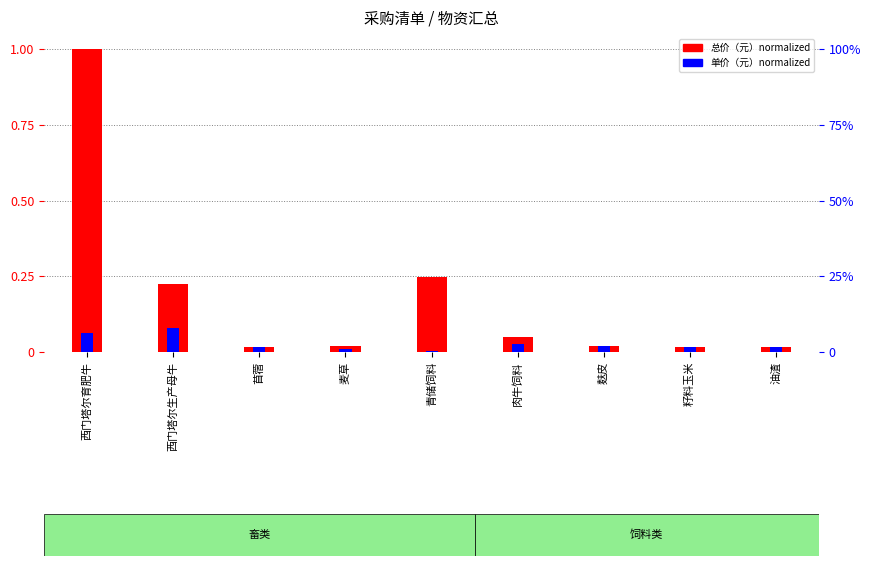

The 单价（元）normalized series shows 0.1 at 西门塔尔生产母牛. True or false?

True